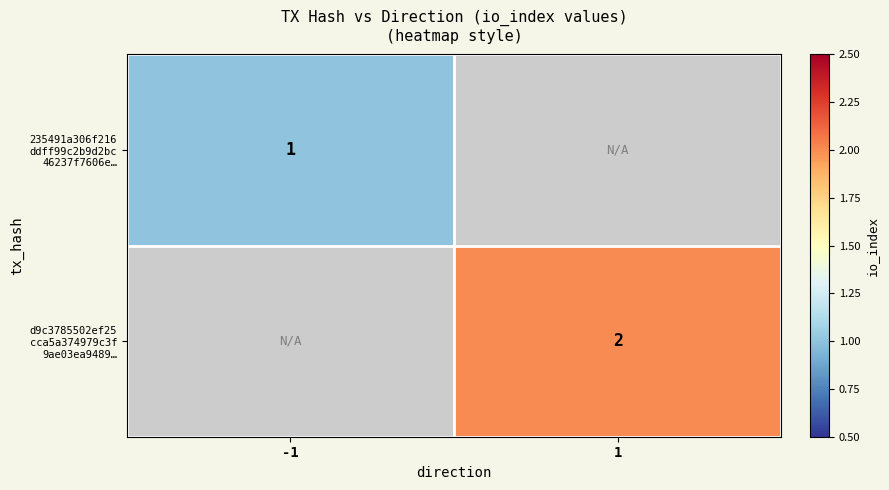

True or false: 235491a306f216 ddff99c2b9d2bc 46237f7606e… has a value of 1.0 at -1.

True